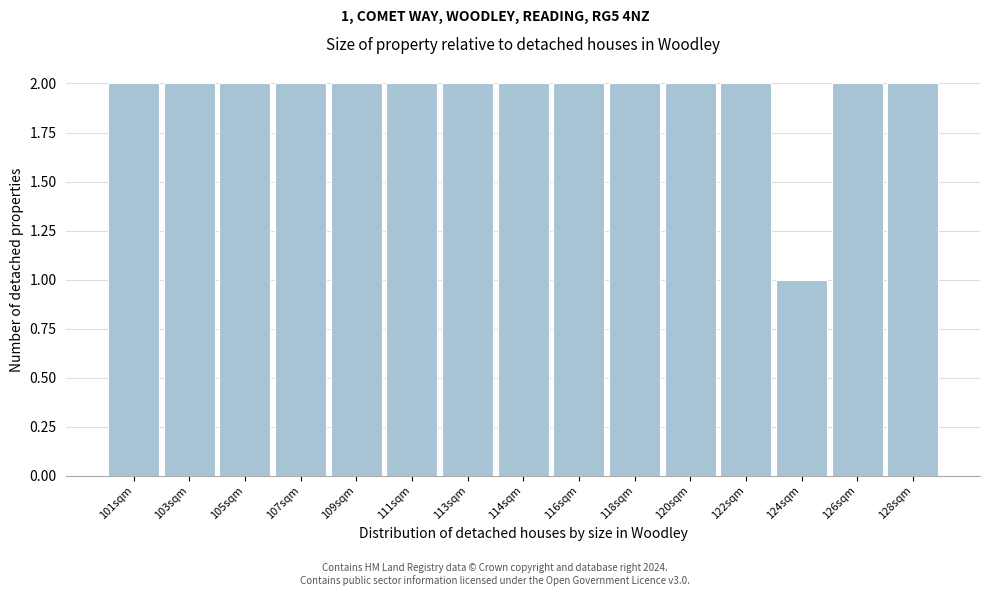

Reading left to right, transcribe all the data shown in this chart.

2	2	2	2	2	2	2	2	2	2	2	2	1	2	2